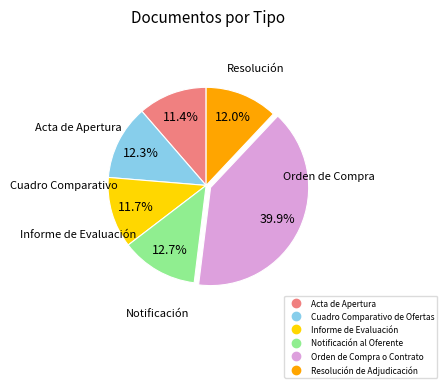

To the nearest percent, what percentage of the pie is Cuadro Comparativo de Ofertas?

12%